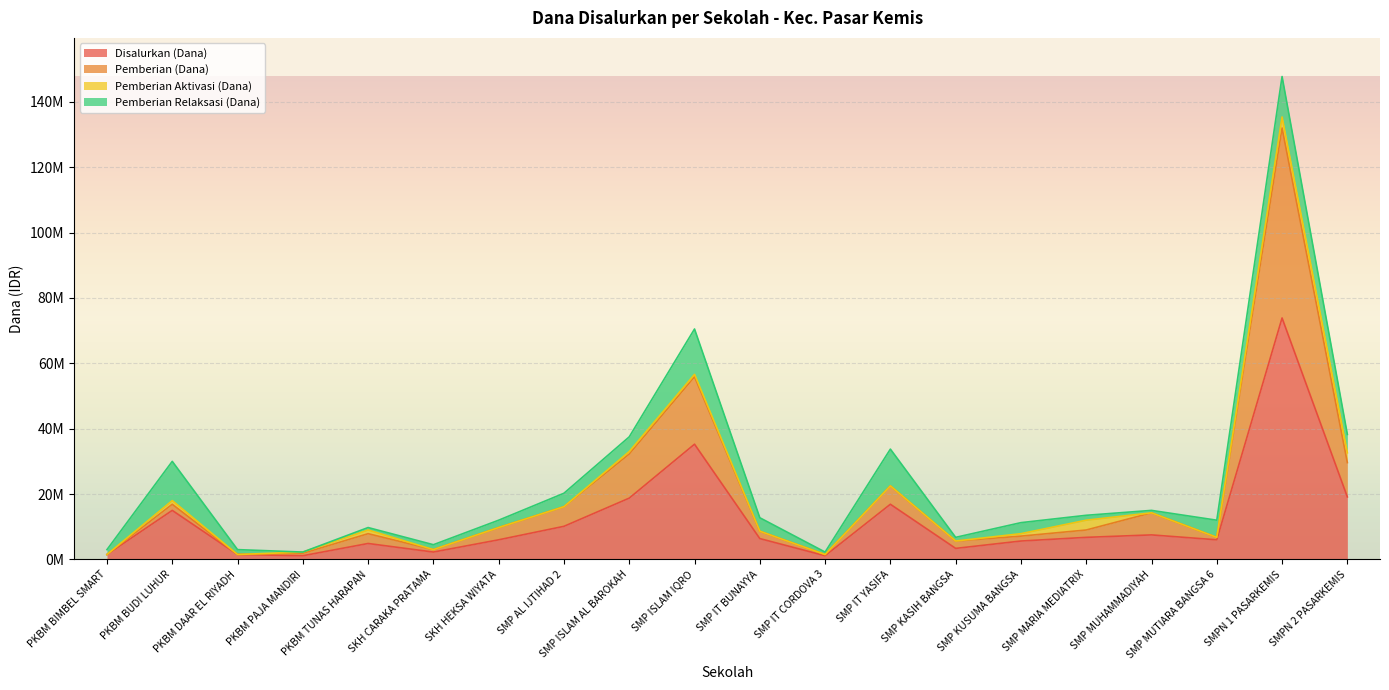

What are all the series names shown in the legend?

Disalurkan (Dana), Pemberian (Dana), Pemberian Aktivasi (Dana), Pemberian Relaksasi (Dana)